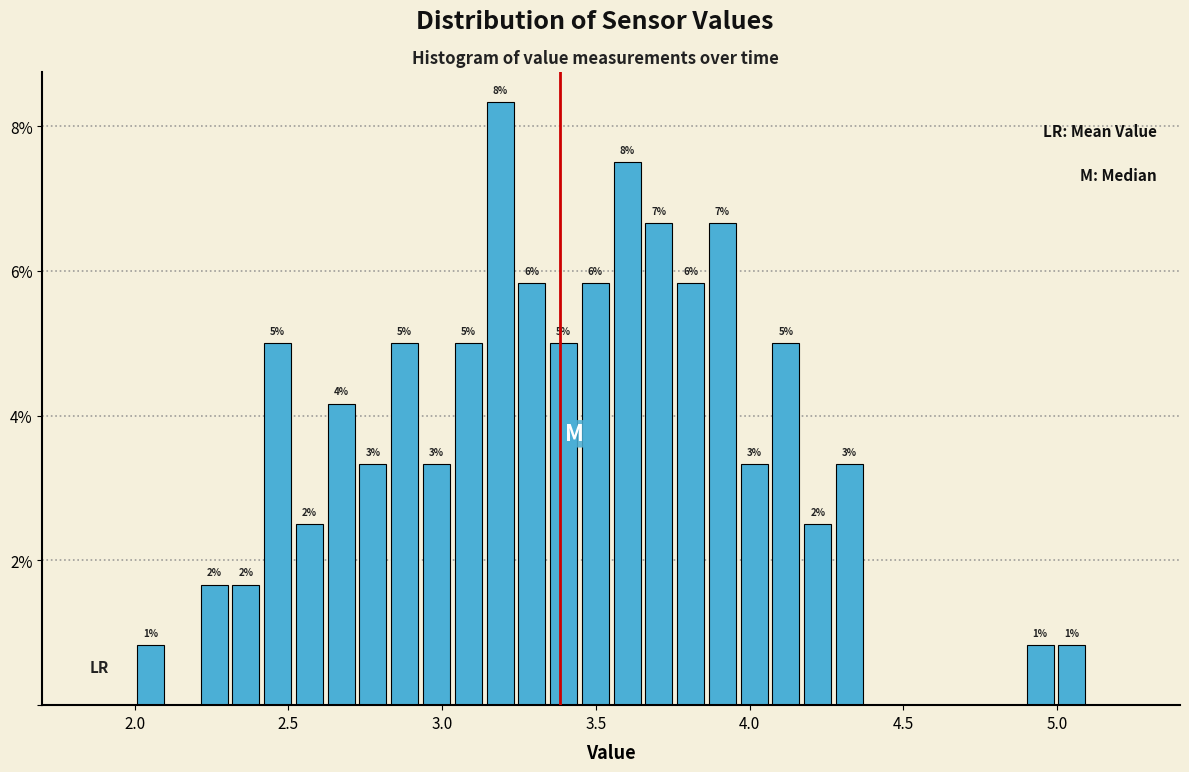

Around what value on the x-axis is the tallest bar? Give the approximate position of its centre, as read against the axis.

3.20